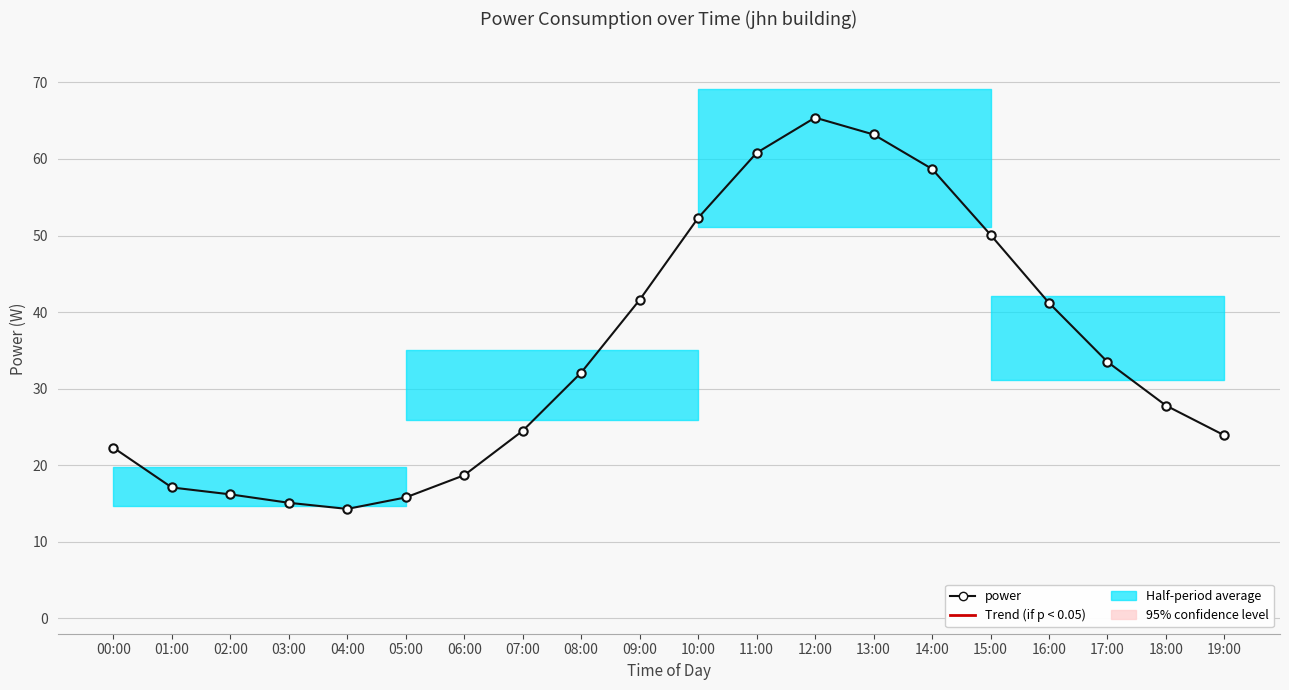

What is the total value across all series at 10:00?

87.9